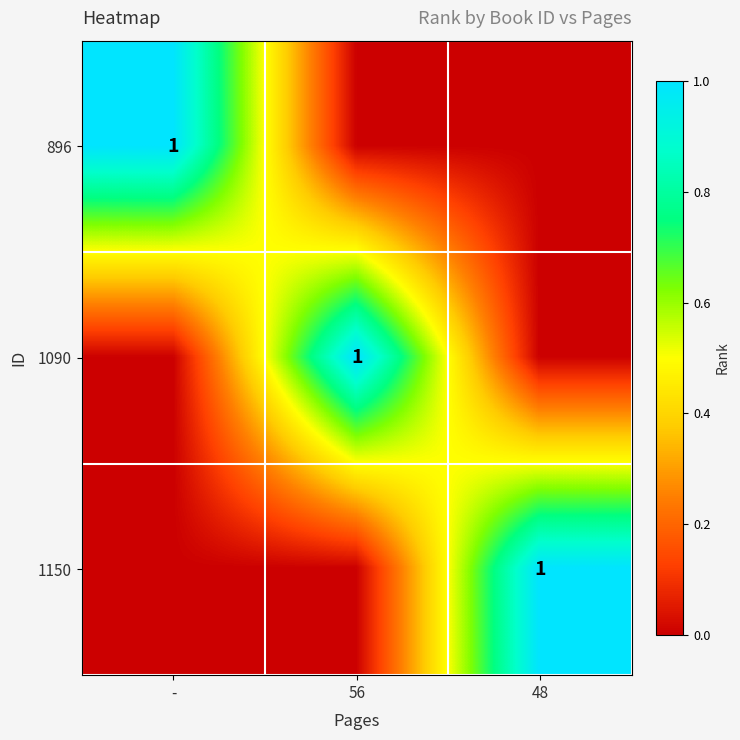

True or false: 896 has a value of 0 at -.

False